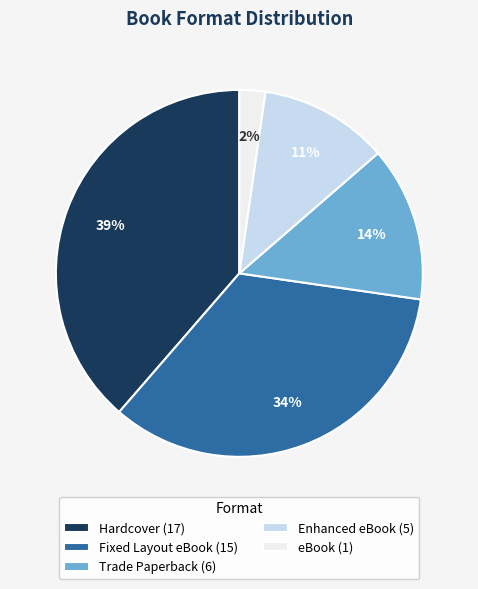

What is the largest slice in the pie chart?

Hardcover